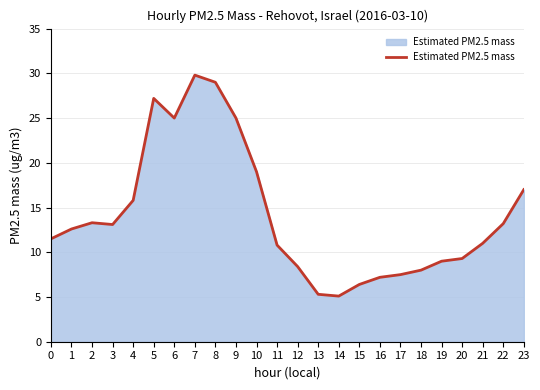

How many lines are shown in the chart?

1